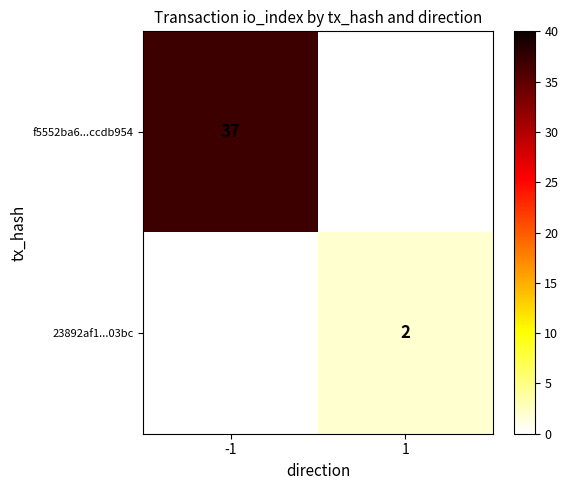

The value of 23892af1...03bc at 1 is 2. True or false?

True